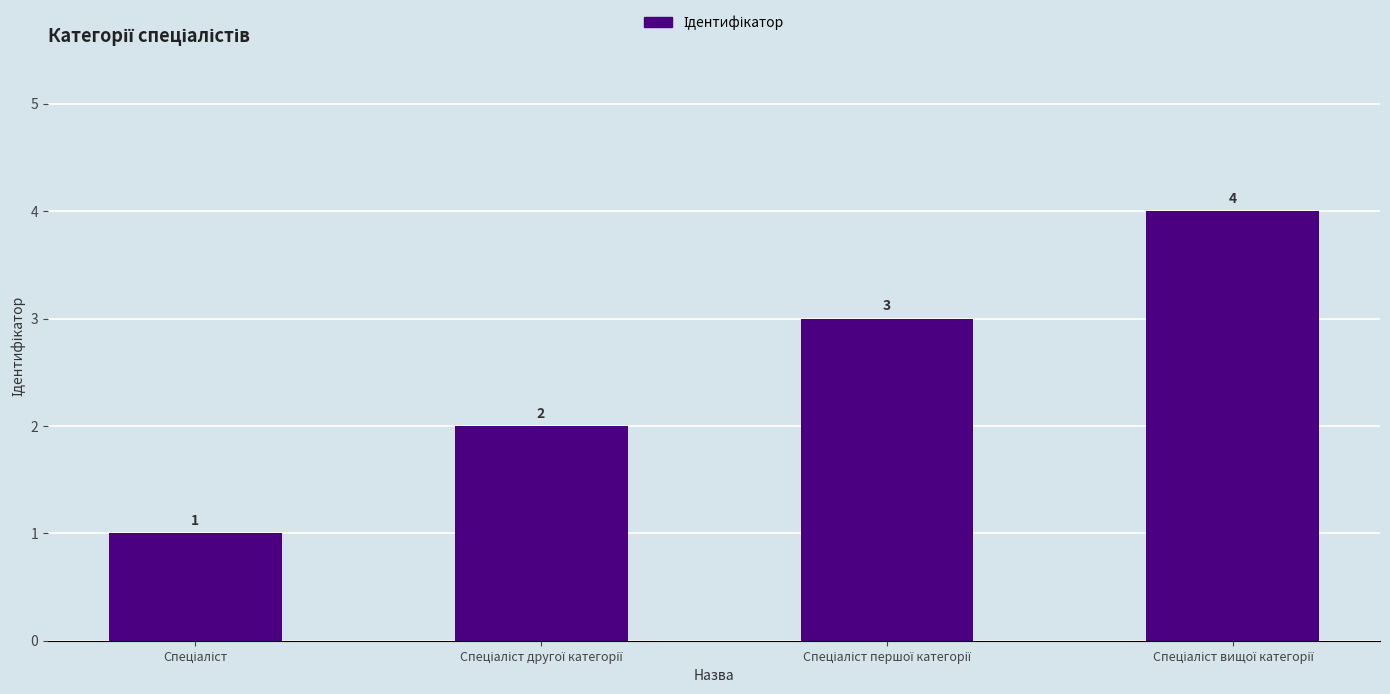

How many values are between 2 and 4?

3